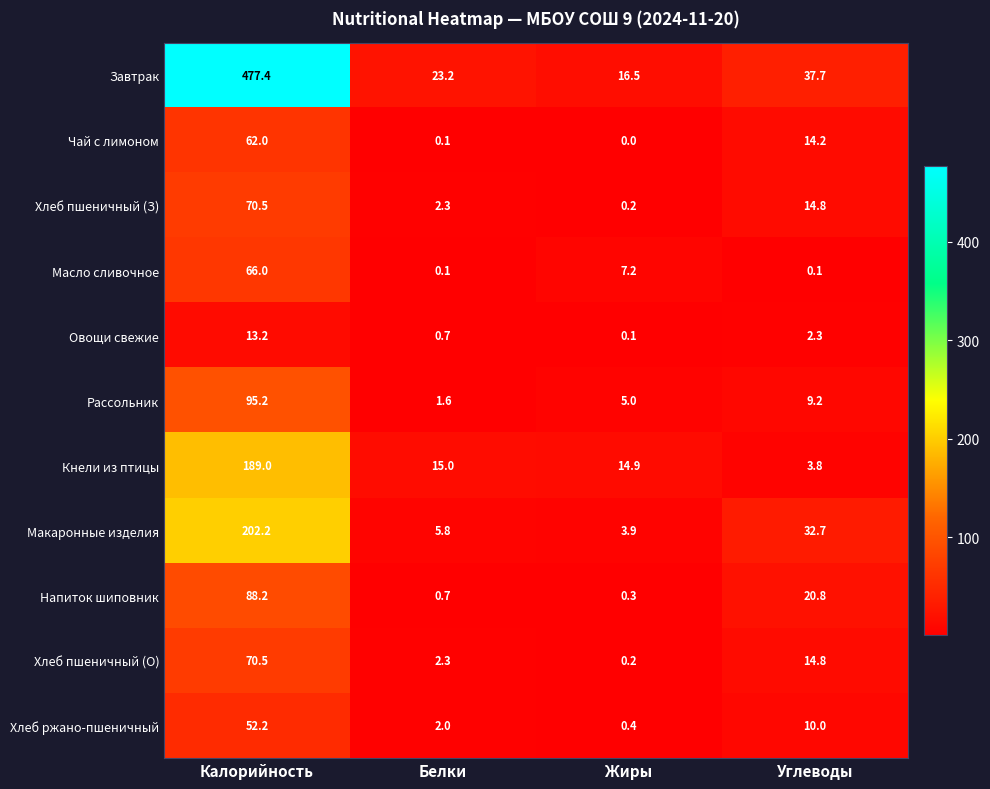

Is it true that Напиток шиповник equals 20.8 at Углеводы?

True